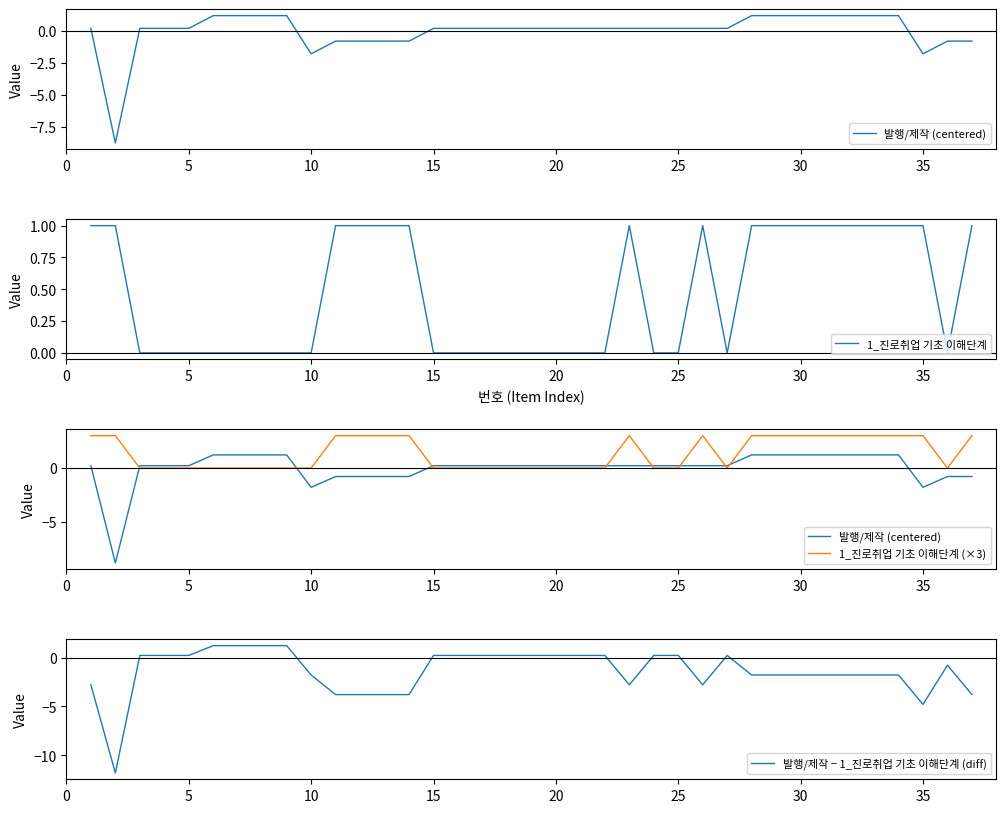

True or false: 1_진로취업 기초 이해단계 and 1_진로취업 기초 이해단계 (×3) cross at least once.

False